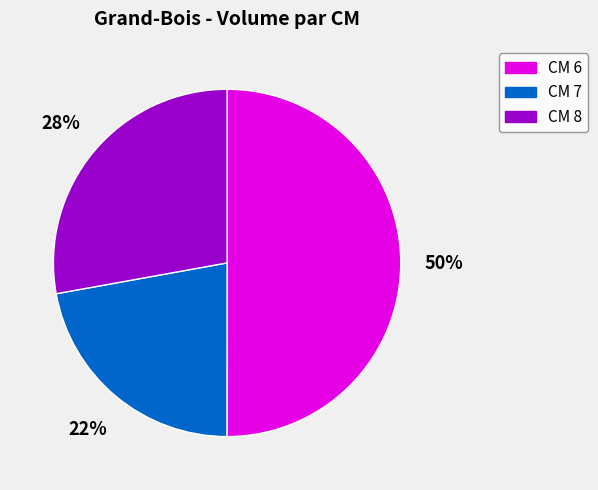

True or false: CM 6 accounts for 42% of the total.

False